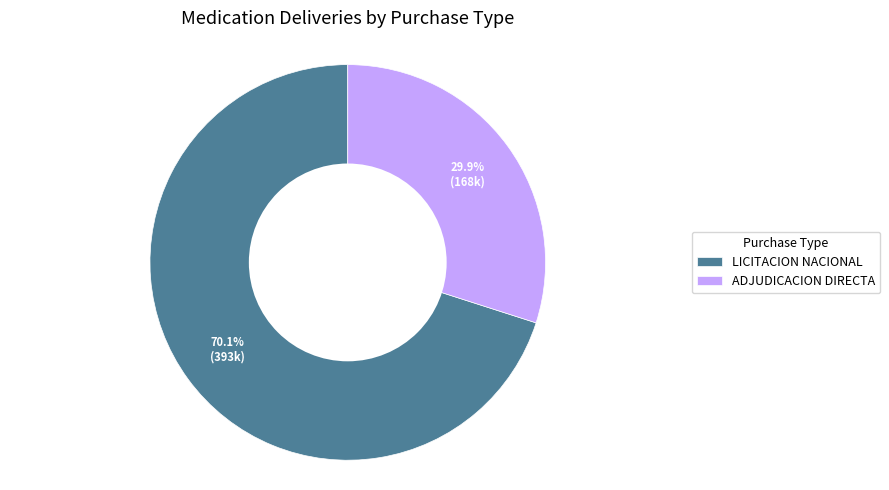

Does ADJUDICACION DIRECTA account for over 50% of the chart?

No